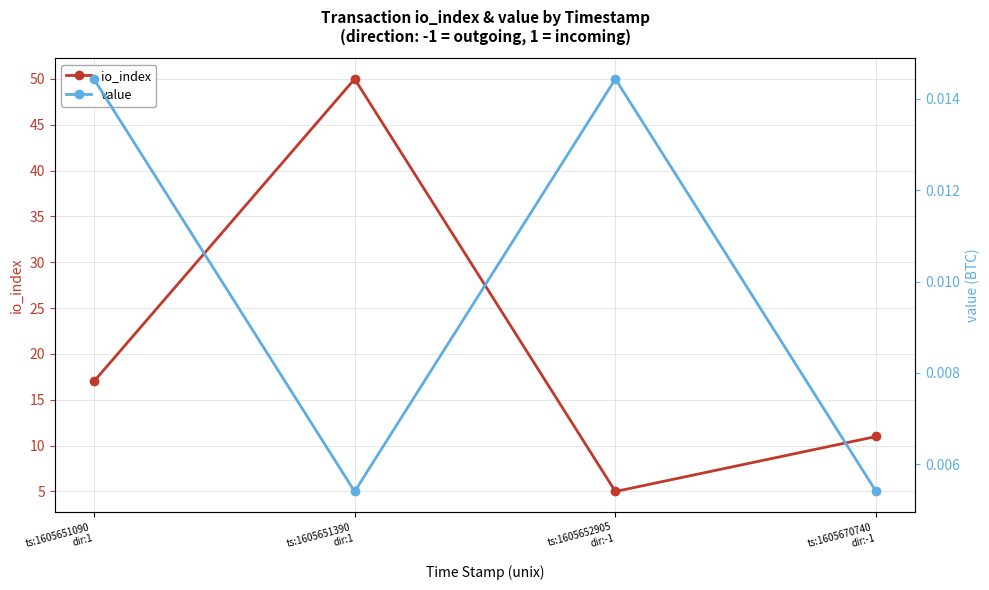

Which category has the lowest value in the io_index series?

ts:1605652905
dir:-1